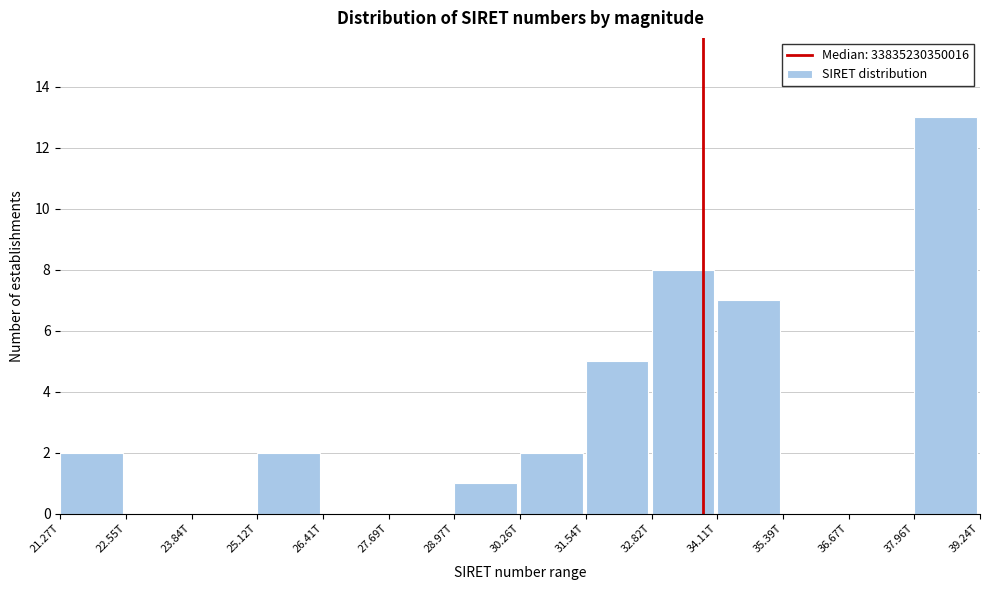

Reading left to right, transcribe all the data shown in this chart.

21.27T=2	22.55T=0	23.84T=0	25.12T=2	26.41T=0	27.69T=0	28.97T=1	30.26T=2	31.54T=5	32.82T=8	34.11T=7	35.39T=0	36.67T=0	37.96T=13